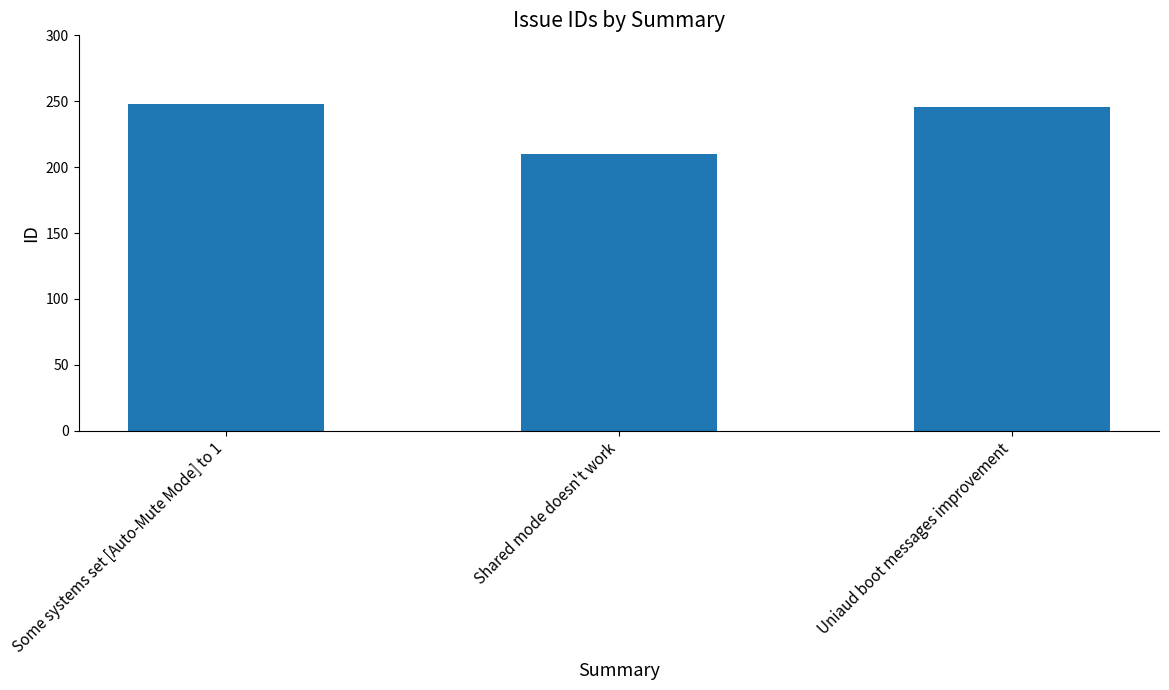

At which label does the data first exceed 246?

Some systems set [Auto-Mute Mode] to 1